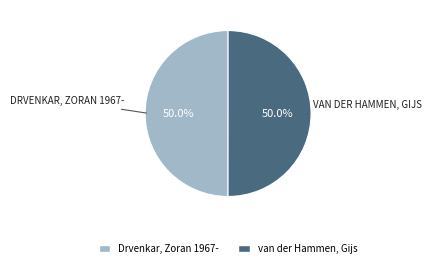

How much of the chart is everything except van der Hammen, Gijs?

50.0%